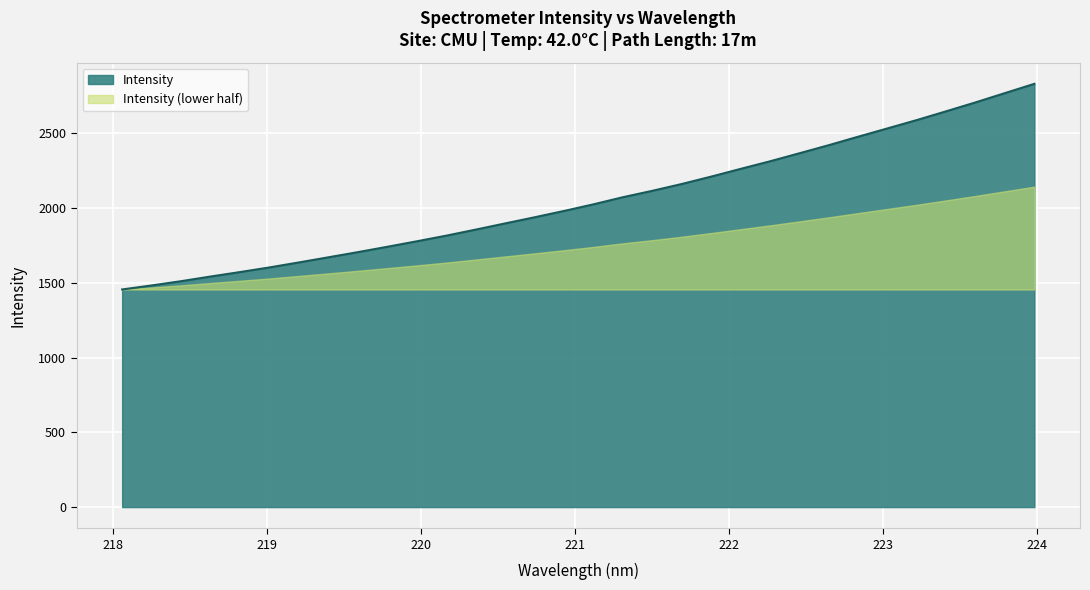

Rank the categories by value from lowest to highest.

218.0596, 218.2508, 218.442, 218.6332, 218.8244, 219.0156, 219.2067, 219.3979, 219.589, 219.7801, 219.9712, 220.1623, 220.3533, 220.5444, 220.7354, 220.9264, 221.1174, 221.3083, 221.4993, 221.6902, 221.8812, 222.0721, 222.263, 222.4538, 222.6447, 222.8355, 223.0264, 223.2172, 223.408, 223.5987, 223.7895, 223.9802